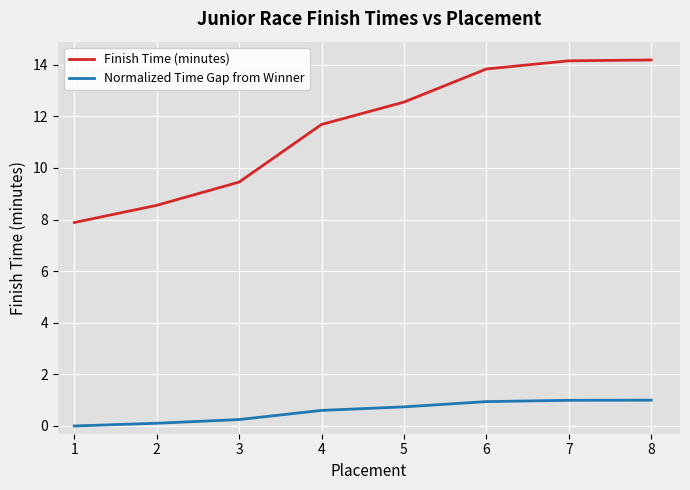

Which series has the largest total across all categories?

Finish Time (minutes)